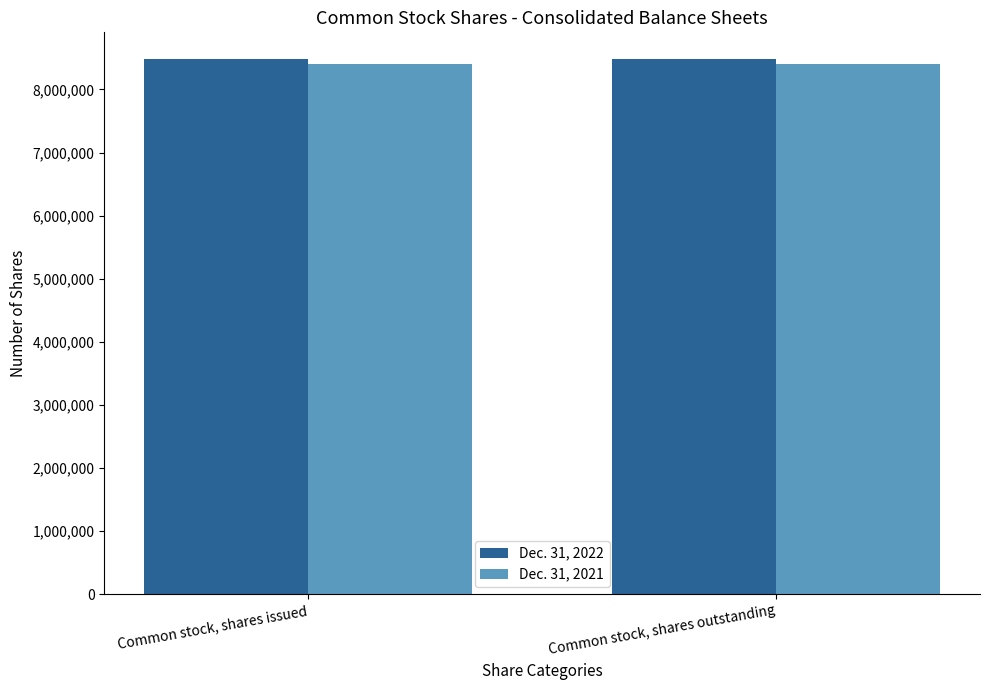

What is the label of the 1st bar from the right?

Common stock, shares outstanding